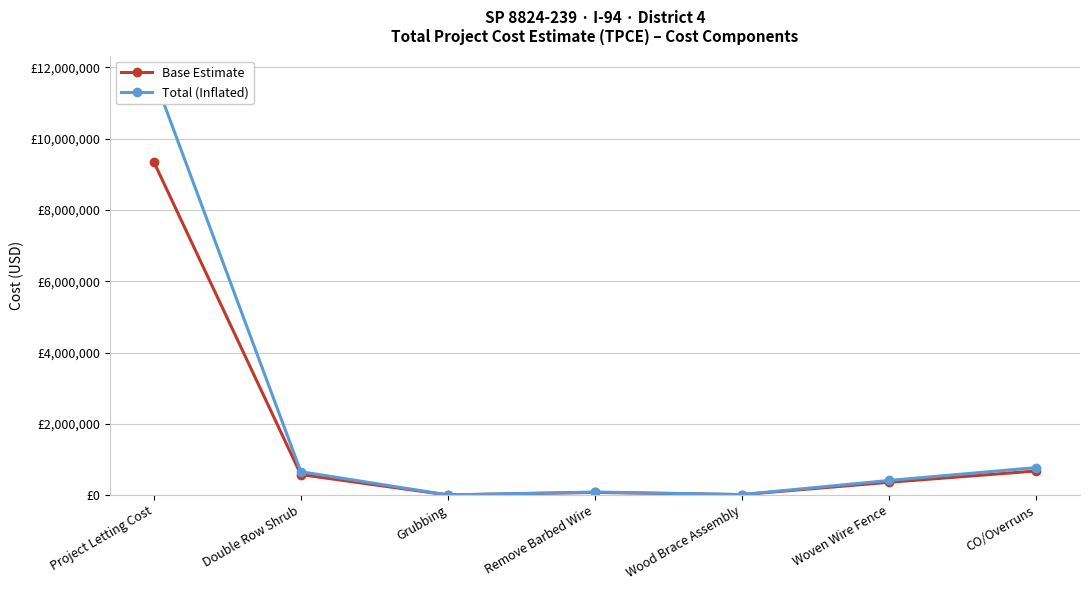

Which series changed the most between Double Row Shrub and Woven Wire Fence?

Total (Inflated)